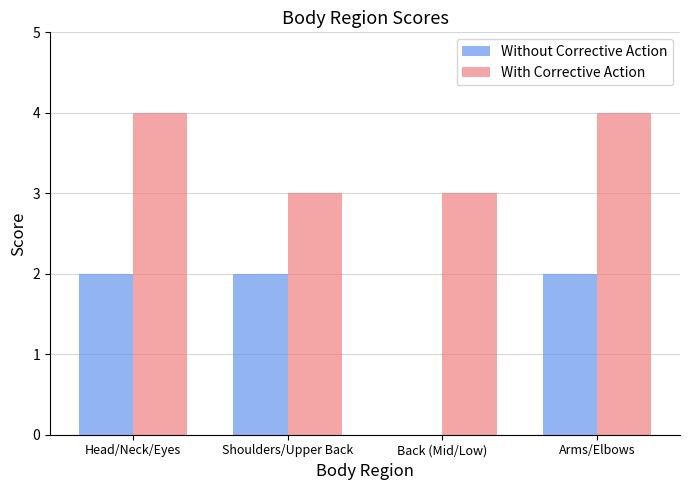

Is the value of Without Corrective Action at Head/Neck/Eyes greater than the value of With Corrective Action at Arms/Elbows?

No